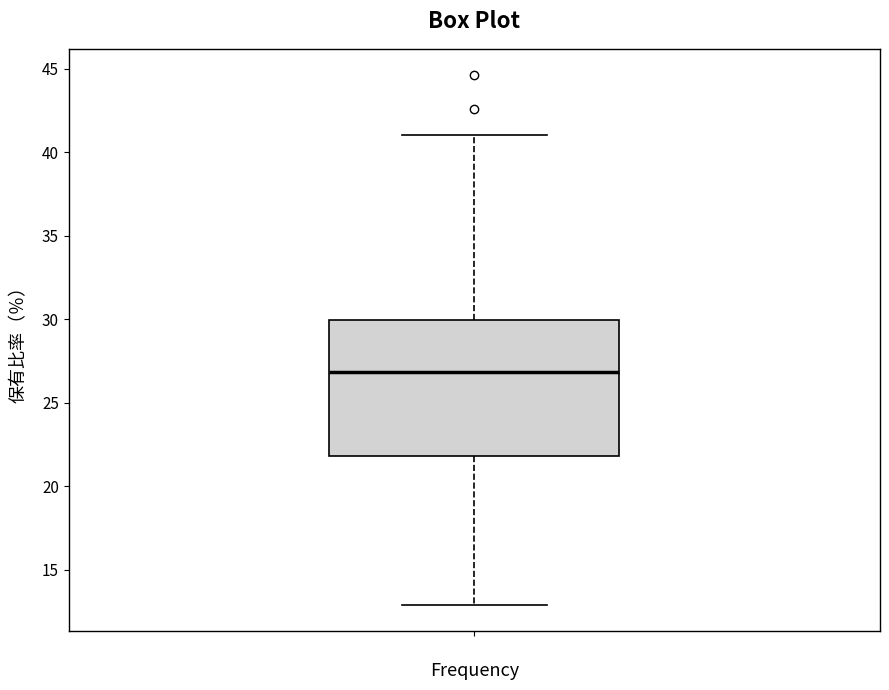

Transcribe this box plot: give where the median line is, the range the box spans, and where the two whiskers end, as read against the y-axis. The values are not printed on the chart, so give them approximately, as read against the axis.

median 27, box 22 to 30, whiskers 13 to 41